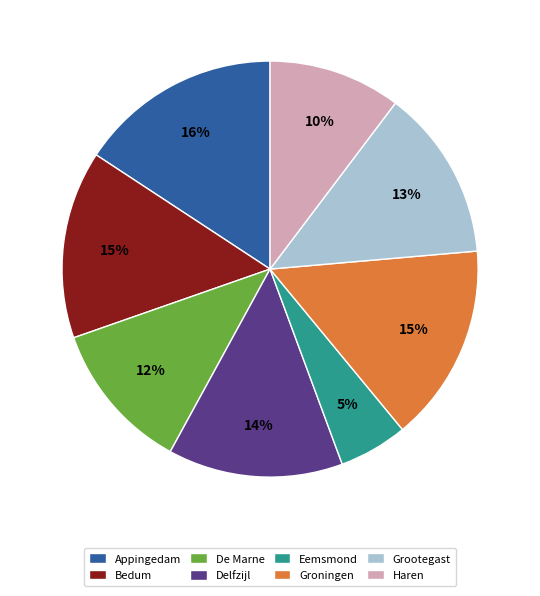

True or false: Bedum accounts for 9% of the total.

False